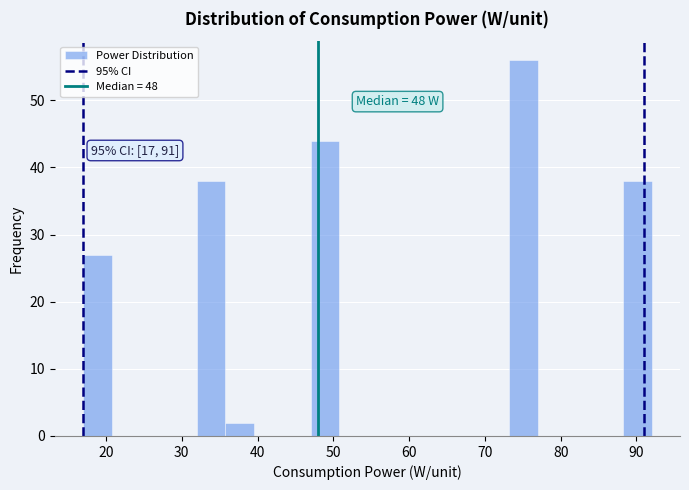

Read against the x-axis, roughly where is the centre of the tallest bar?

75